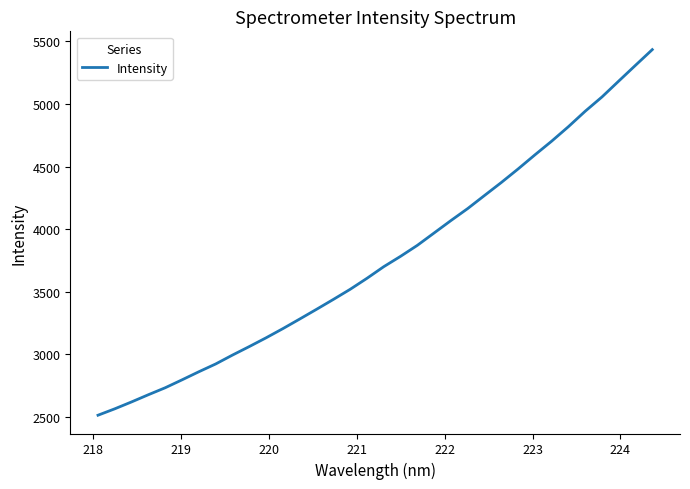

What is the difference between the maximum and minimum values?

2921.0